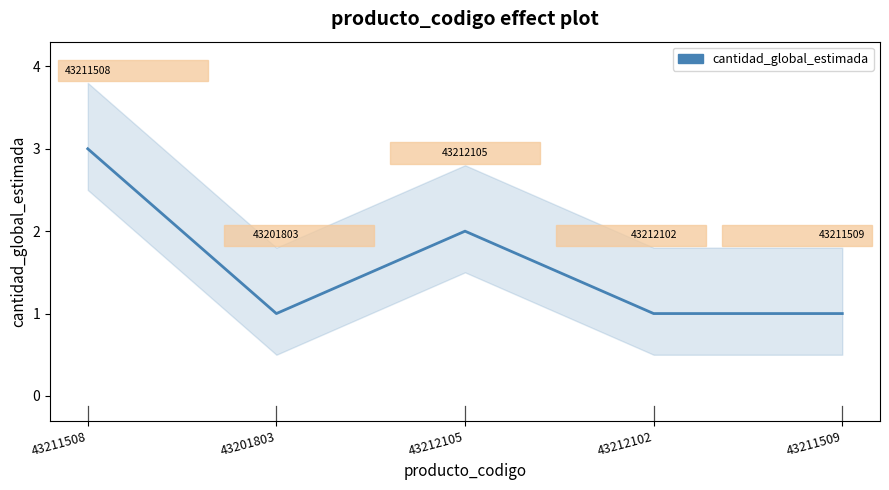

The chart shows a value of 2 at 43212105. True or false?

True